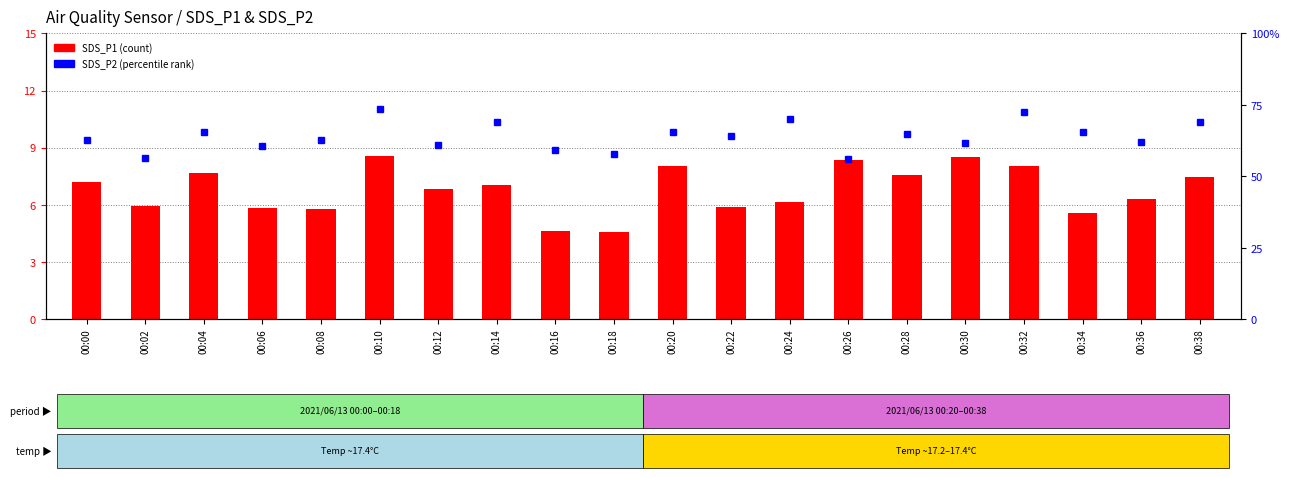

How many data points in SDS_P2 (percentile) are less than 64?

10